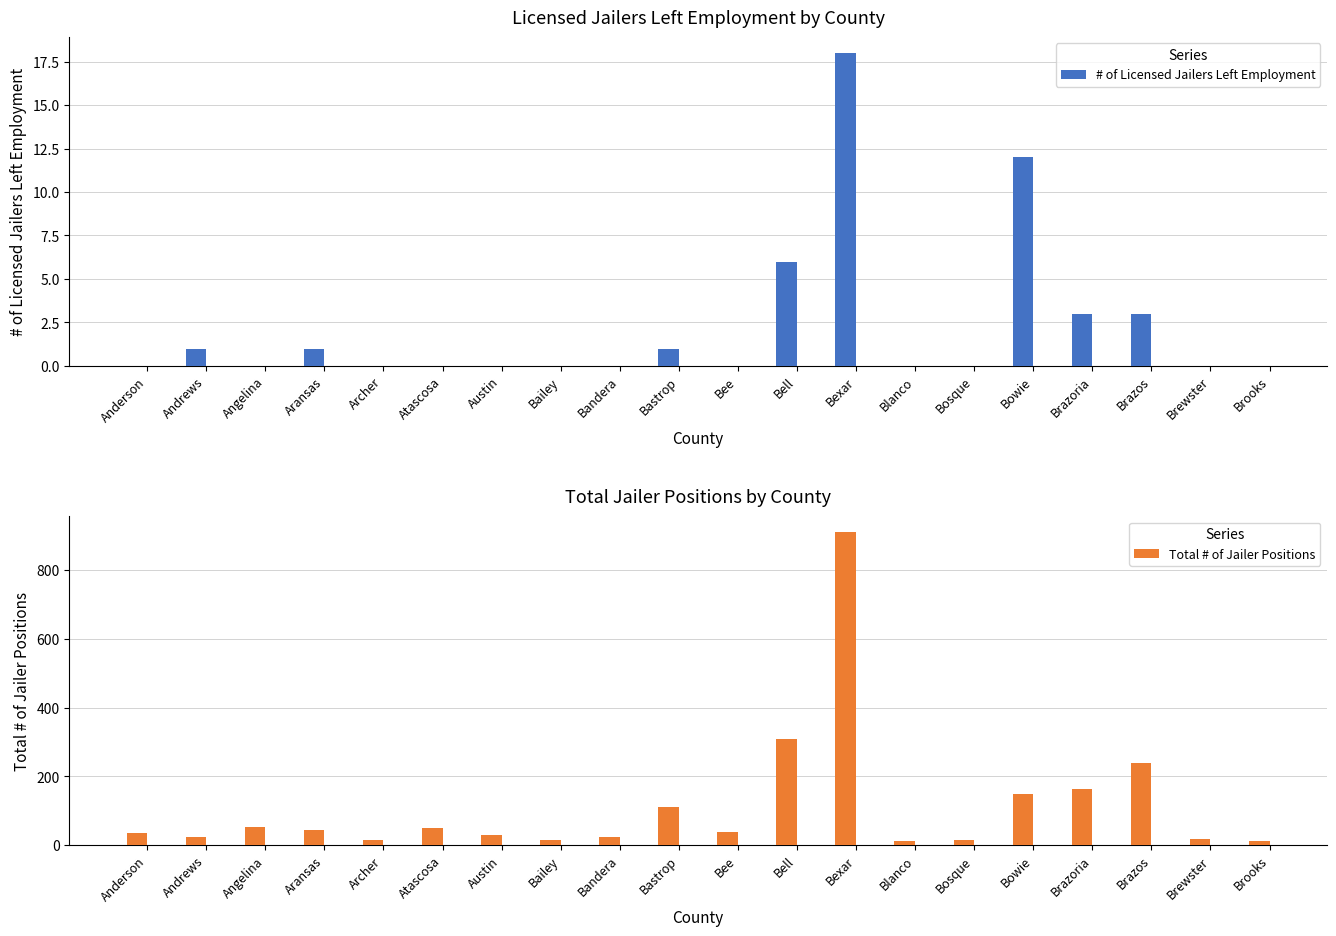

Rank the series by their average value, from lowest to highest.

# of Licensed Jailers Left Employment, Total # of Jailer Positions